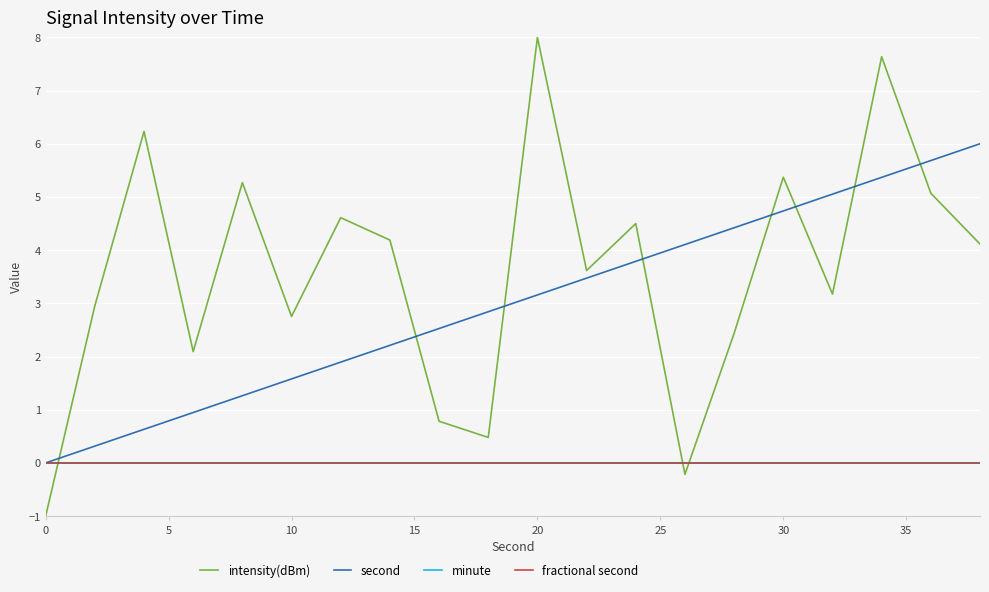

Which series has the largest total across all categories?

intensity(dBm)